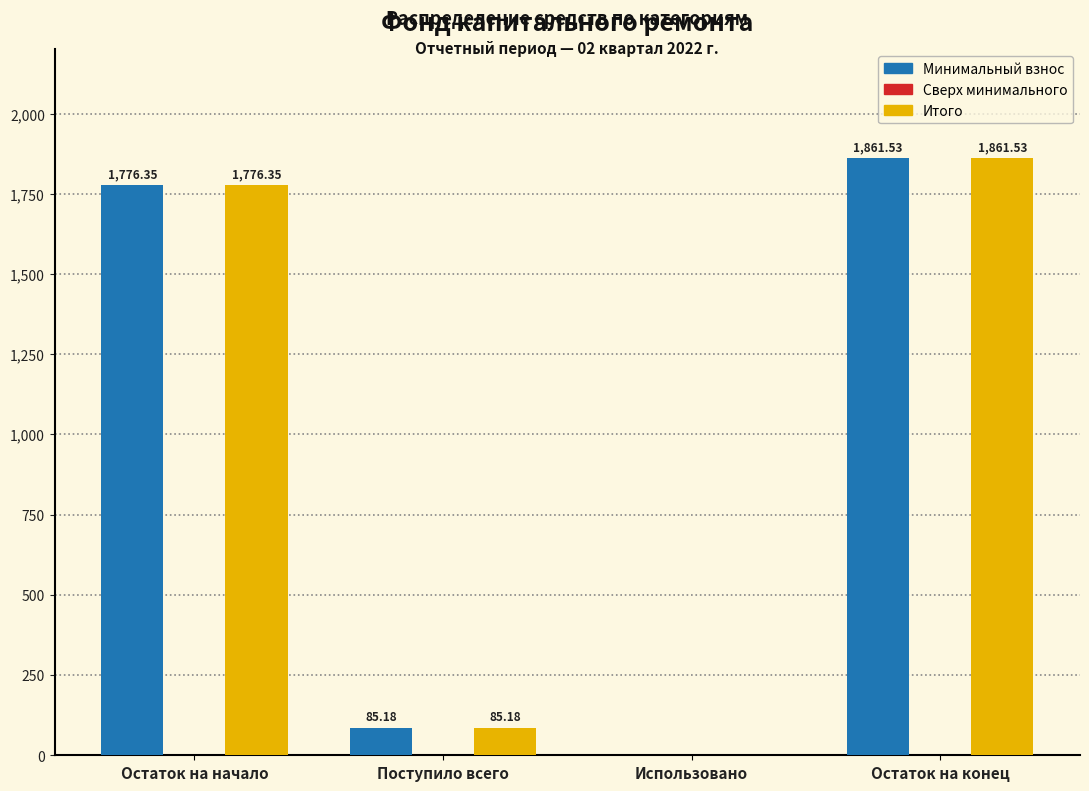

What is the sum of all Минимальный взнос values?

3723.1